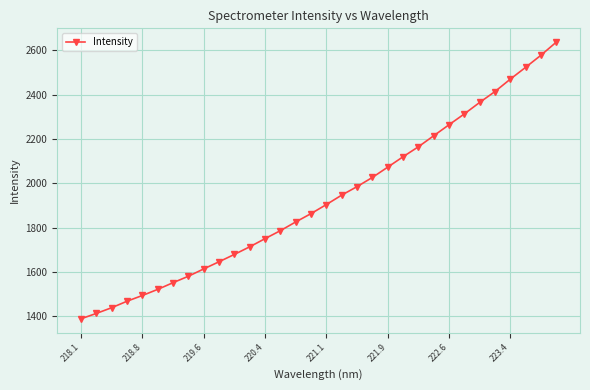

How many lines are shown in the chart?

1